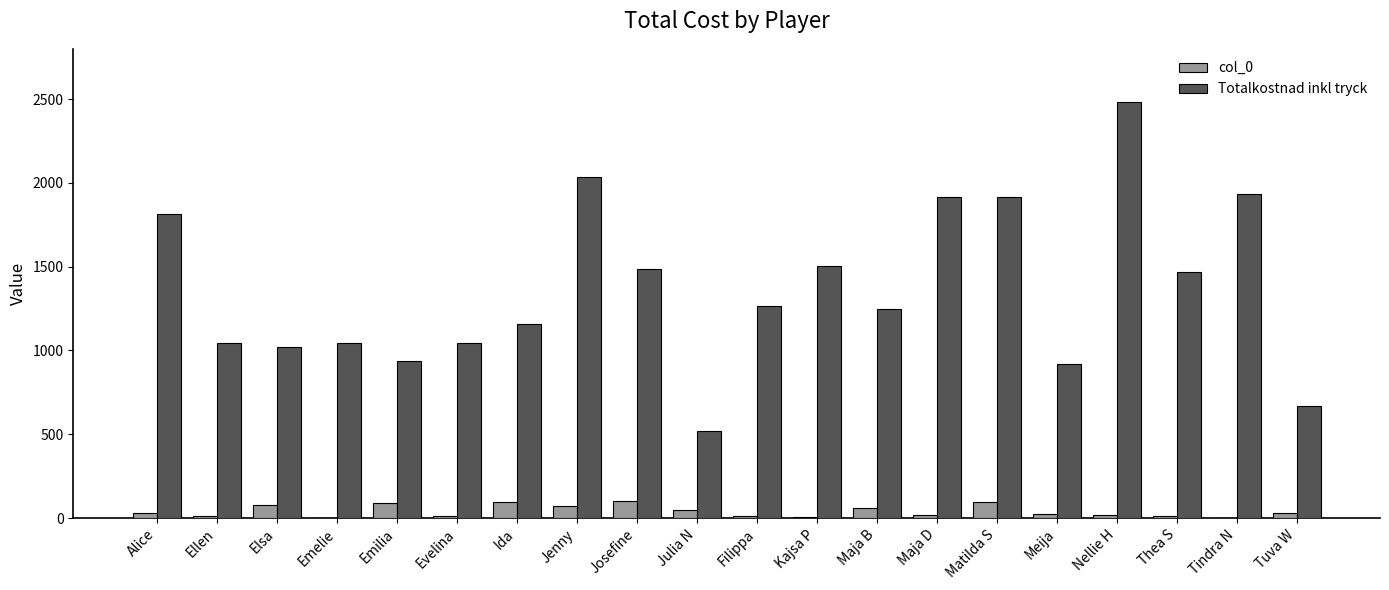

True or false: col_0 has a value of 19 at Nellie H.

True